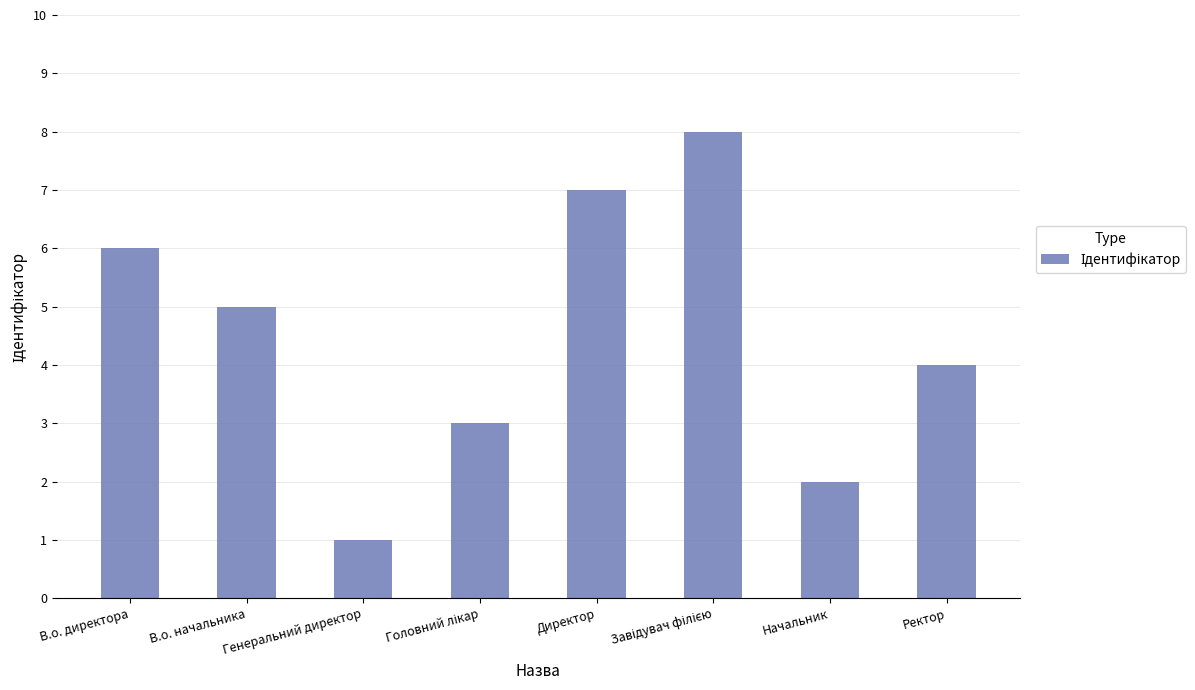

What is the sum of the values at В.о. директора and Начальник?

8